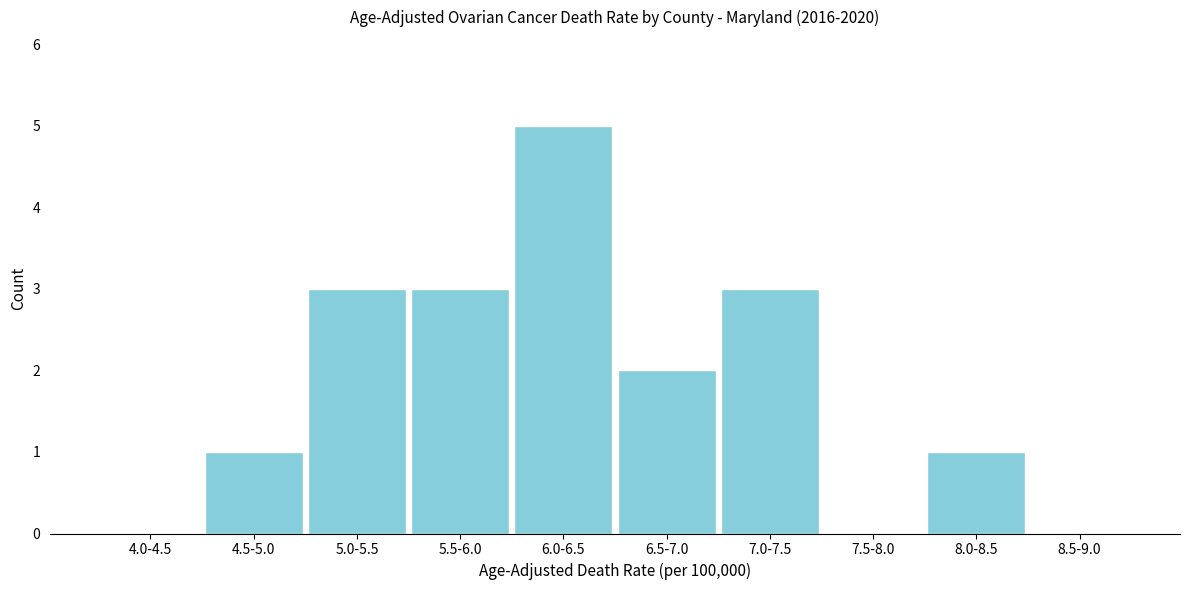

Reading left to right, what are all the values shown in this chart?

4.0-4.5=0	4.5-5.0=1	5.0-5.5=3	5.5-6.0=3	6.0-6.5=5	6.5-7.0=2	7.0-7.5=3	7.5-8.0=0	8.0-8.5=1	8.5-9.0=0